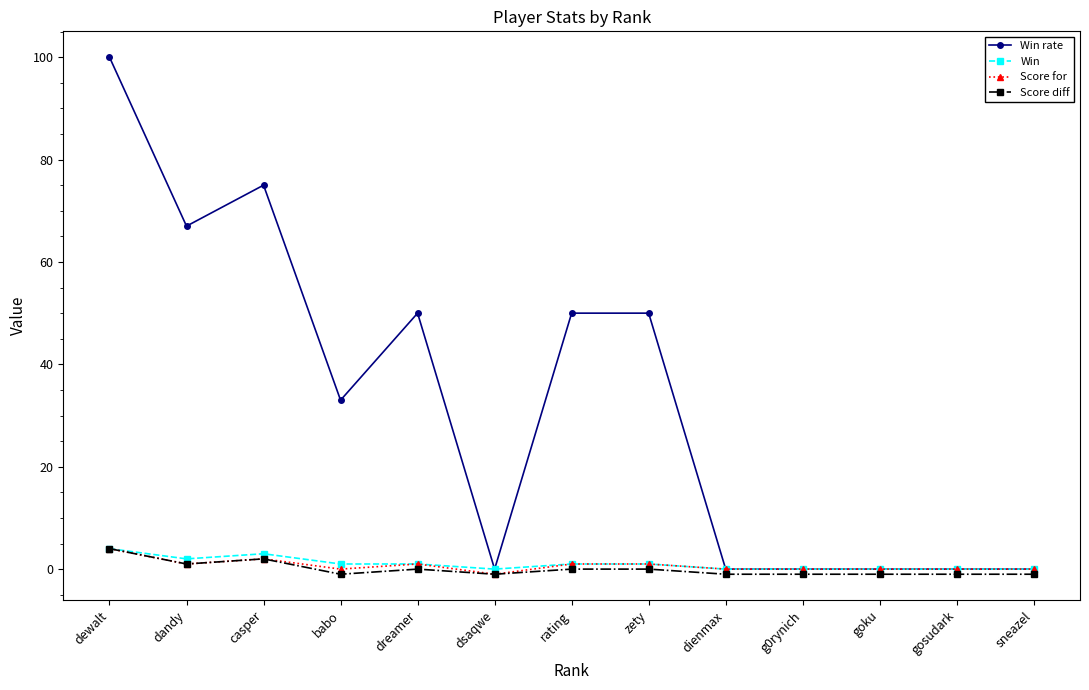

At how many categories does at least one series exceed 24?

7